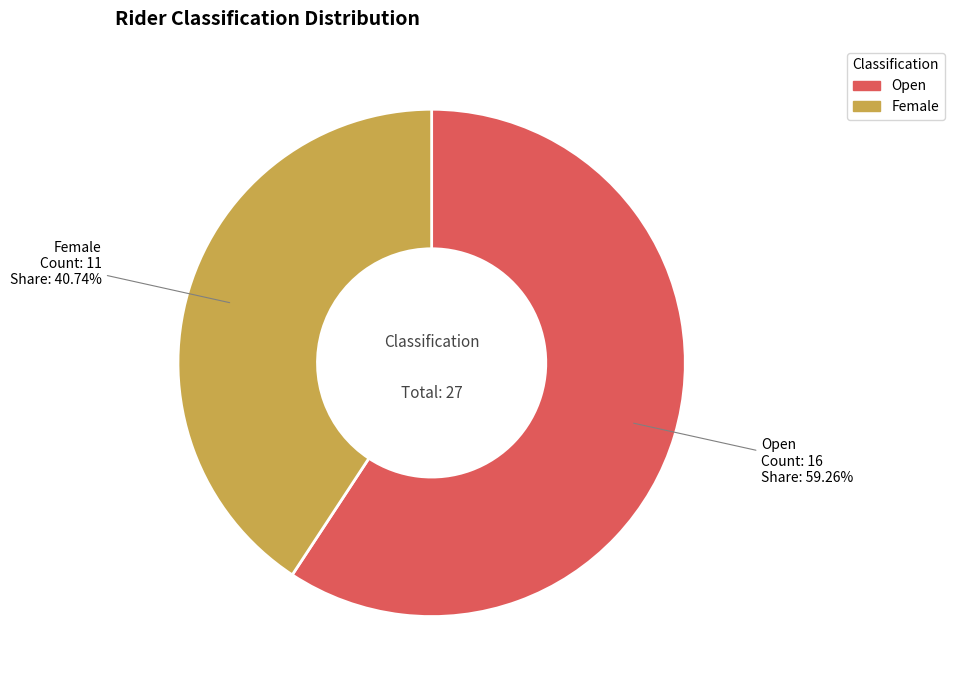

What is the ratio of the value at Female to the value at Open?

0.7